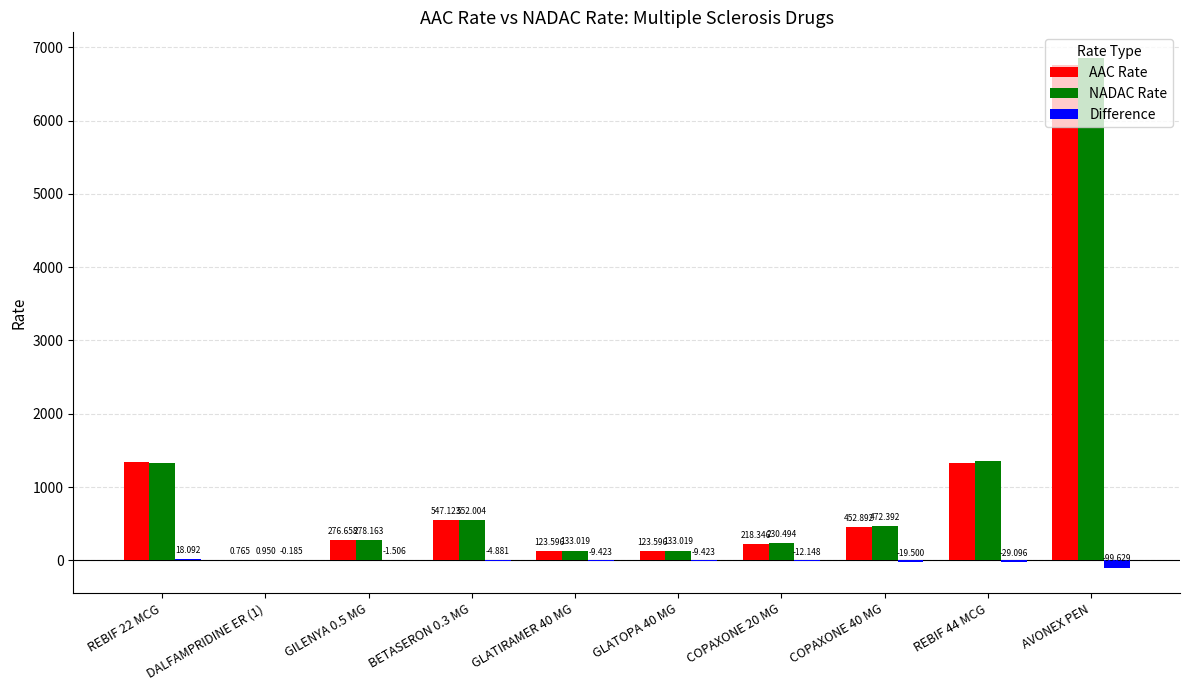

True or false: NADAC Rate has a value of 472.4 at COPAXONE 40 MG.

True